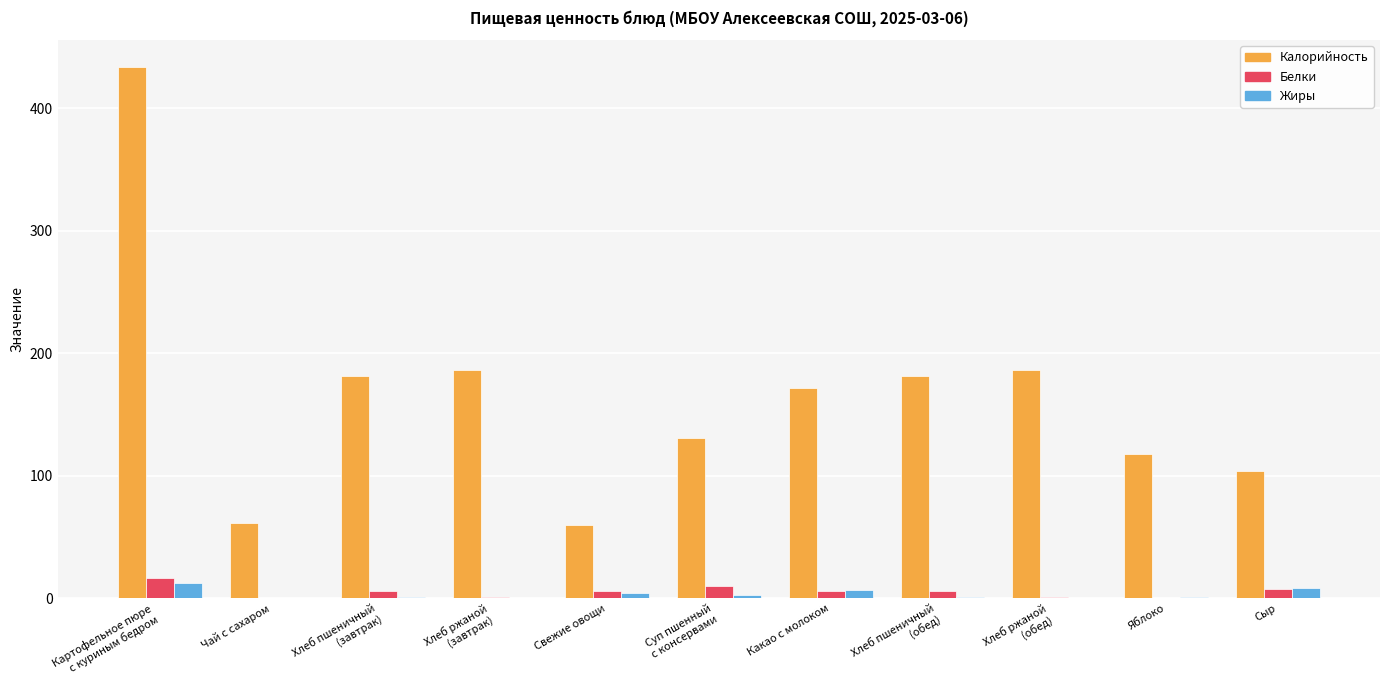

What is the greatest value displayed?

433.7